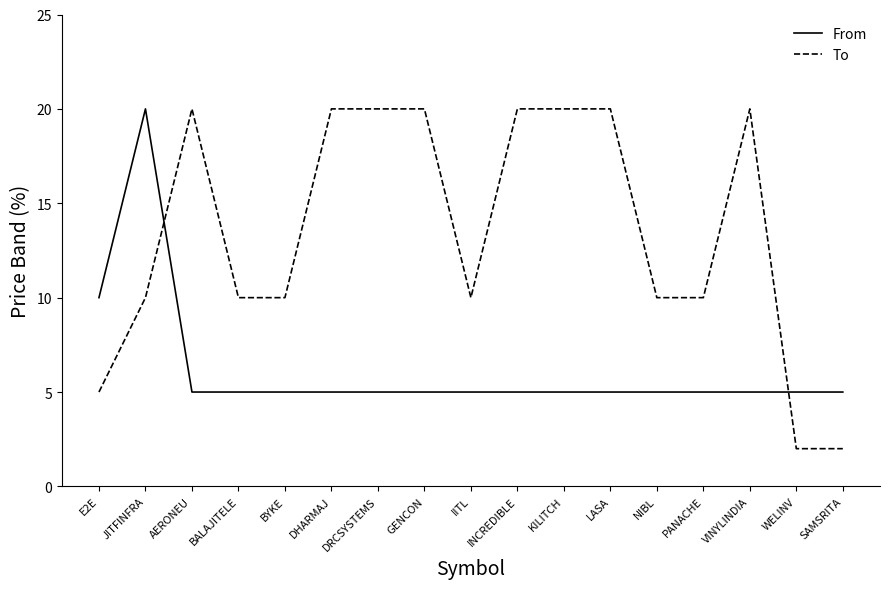

List the series in order of their overall mean, lowest first.

From, To